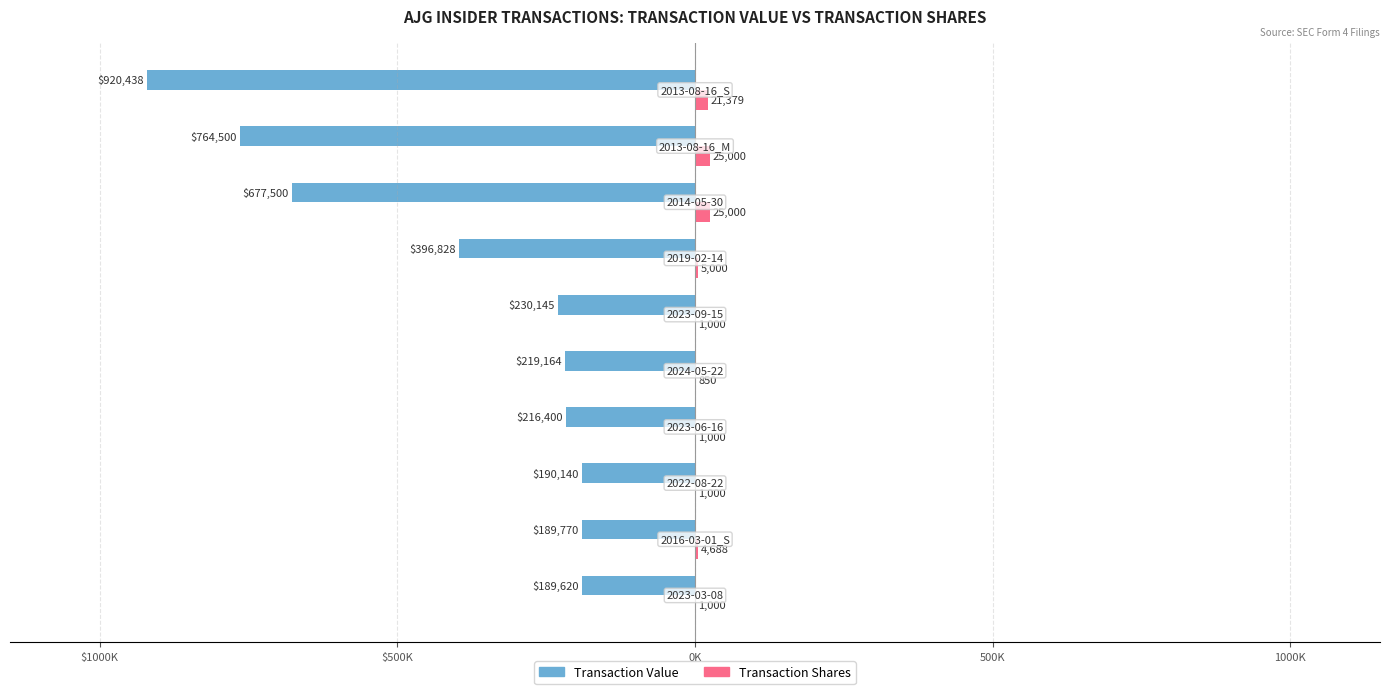

What are all the series names shown in the legend?

Transaction Value, Transaction Shares